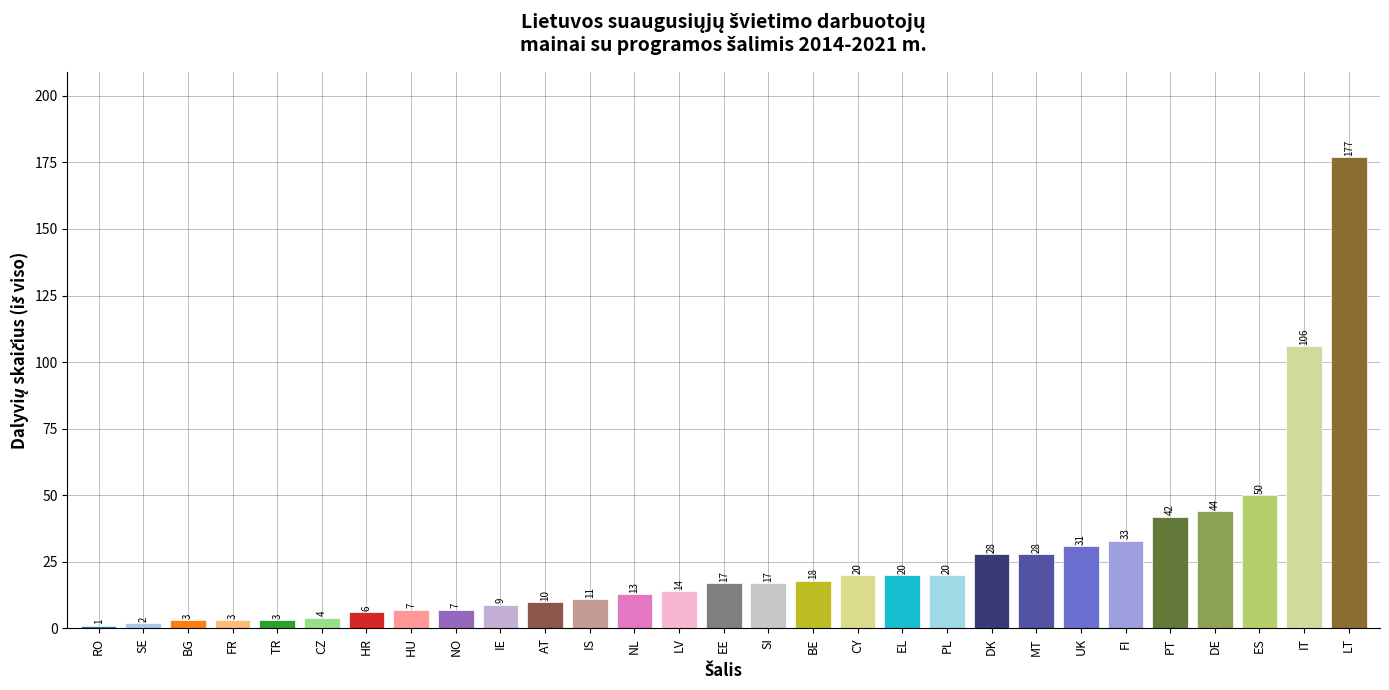

Reading left to right, transcribe all the data shown in this chart.

RO=1	SE=2	BG=3	FR=3	TR=3	CZ=4	HR=6	HU=7	NO=7	IE=9	AT=10	IS=11	NL=13	LV=14	EE=17	SI=17	BE=18	CY=20	EL=20	PL=20	DK=28	MT=28	UK=31	FI=33	PT=42	DE=44	ES=50	IT=106	LT=177